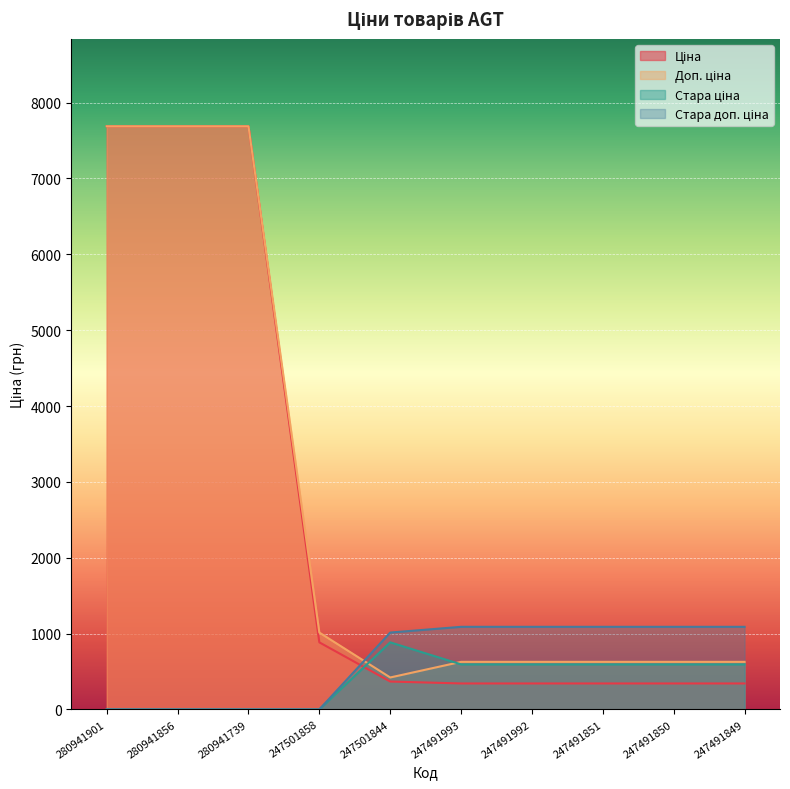

List the labels in order of Ціна value, smallest first.

247491993, 247491992, 247491851, 247491850, 247491849, 247501844, 247501858, 280941901, 280941856, 280941739